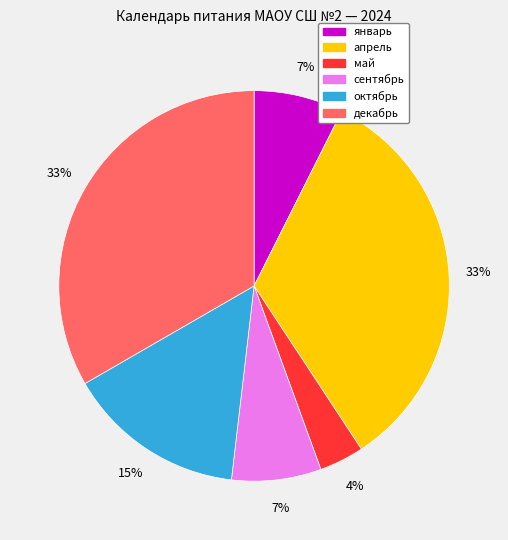

Is there any slice that represents more than half of the pie?

No